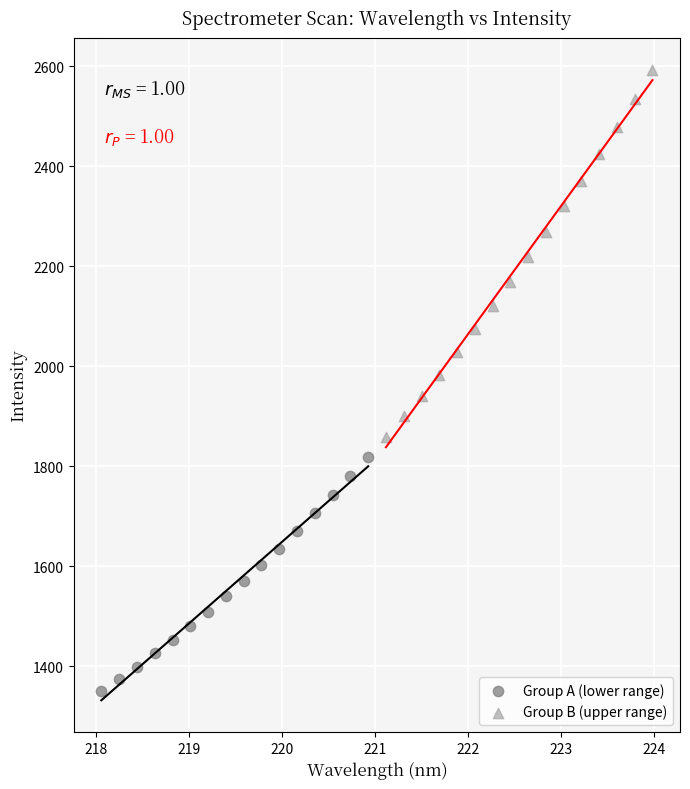

What are all the series names shown in the legend?

Group A (lower range), Group B (upper range)